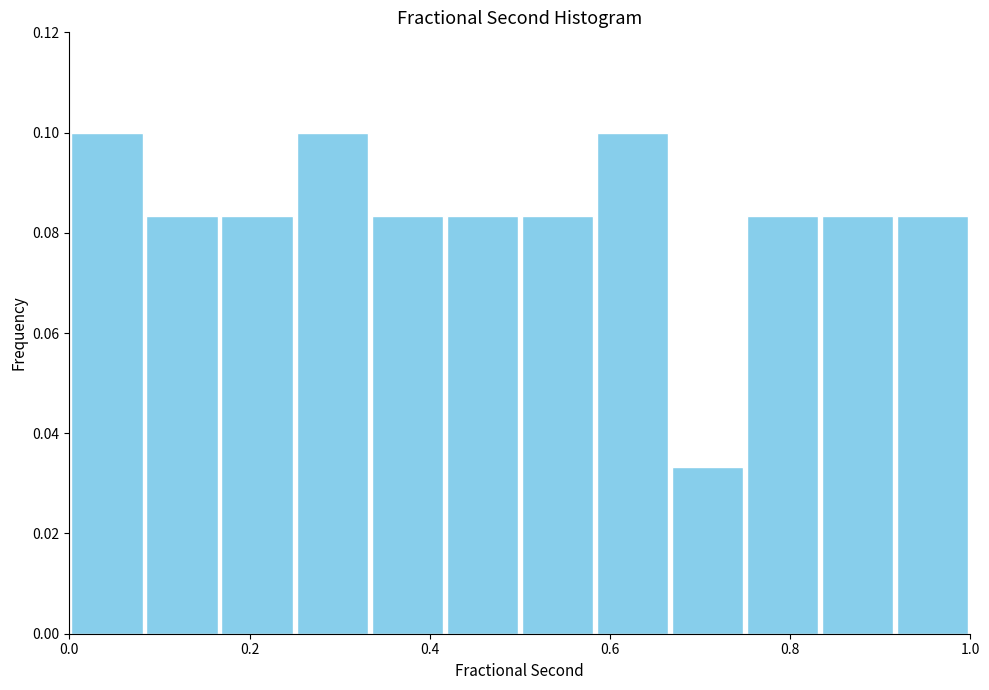

Reading left to right, transcribe this chart: for each bar, give the range it covers on the x-axis and its height. Neither the bar edges nor the heights are printed on the chart, so give them approximately, as read against the axes.

0.00 to 0.08: 0.100
0.08 to 0.16: 0.084
0.16 to 0.26: 0.084
0.26 to 0.34: 0.100
0.34 to 0.42: 0.084
0.42 to 0.50: 0.084
0.50 to 0.58: 0.084
0.58 to 0.66: 0.100
0.66 to 0.76: 0.034
0.76 to 0.84: 0.084
0.84 to 0.92: 0.084
0.92 to 1.00: 0.084